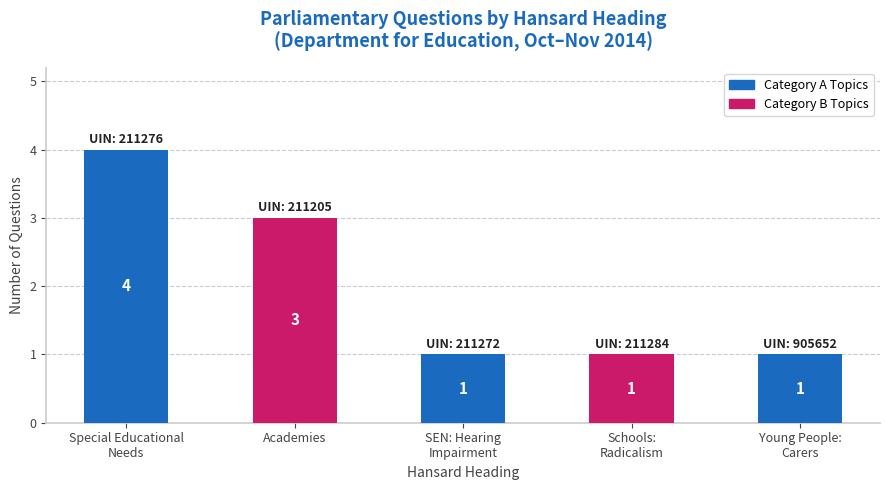

What is the change in value from Special Educational
Needs to Schools:
Radicalism?

-3